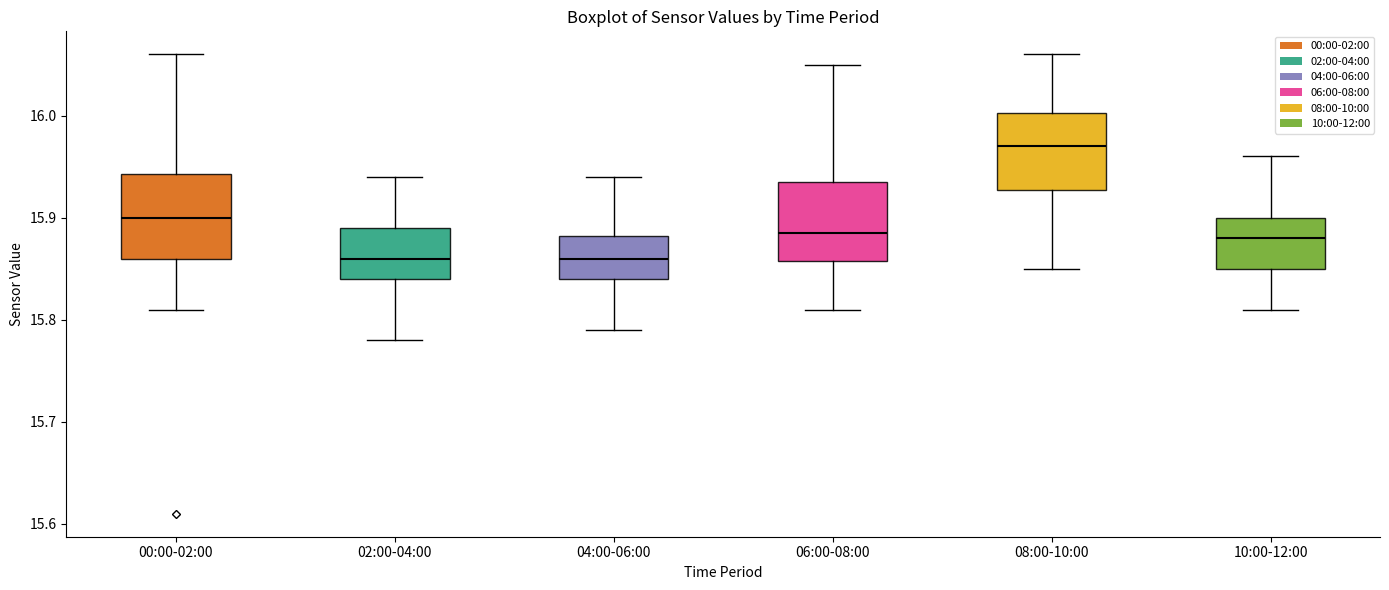

Reading left to right, read every box against the y-axis: the position of its median line, the range the box covers, and the ends of its whiskers. The values are not printed on the chart, so give them approximately, as read against the axis.

00:00-02:00: median 15.90, box 15.86 to 15.94, whiskers 15.81 to 16.06
02:00-04:00: median 15.86, box 15.84 to 15.89, whiskers 15.78 to 15.94
04:00-06:00: median 15.86, box 15.84 to 15.88, whiskers 15.79 to 15.94
06:00-08:00: median 15.89, box 15.86 to 15.94, whiskers 15.81 to 16.05
08:00-10:00: median 15.97, box 15.93 to 16.00, whiskers 15.85 to 16.06
10:00-12:00: median 15.88, box 15.85 to 15.90, whiskers 15.81 to 15.96